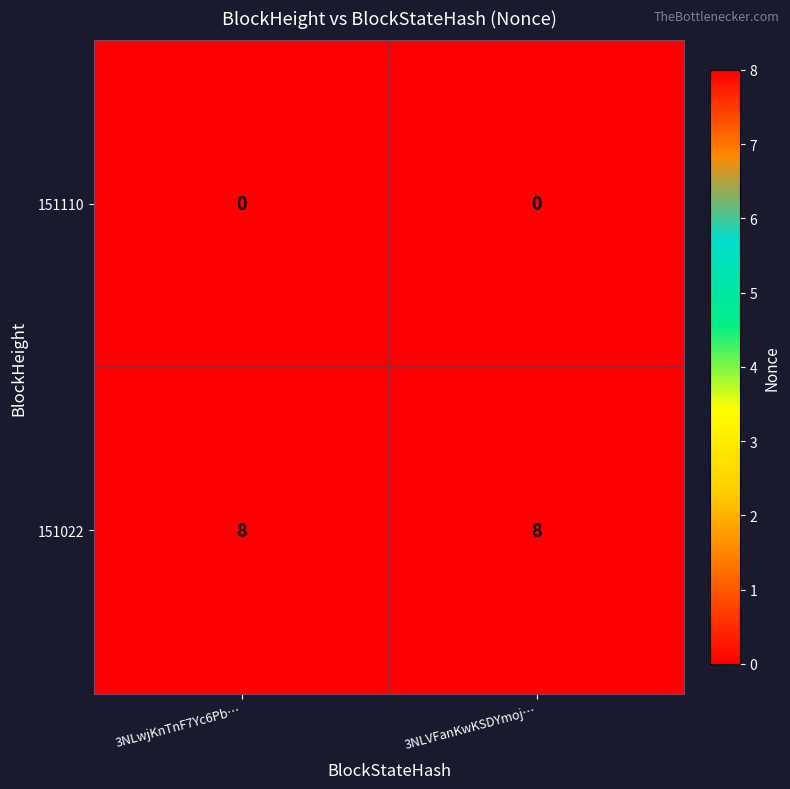

List the series in order of their peak value, lowest first.

151110, 151022